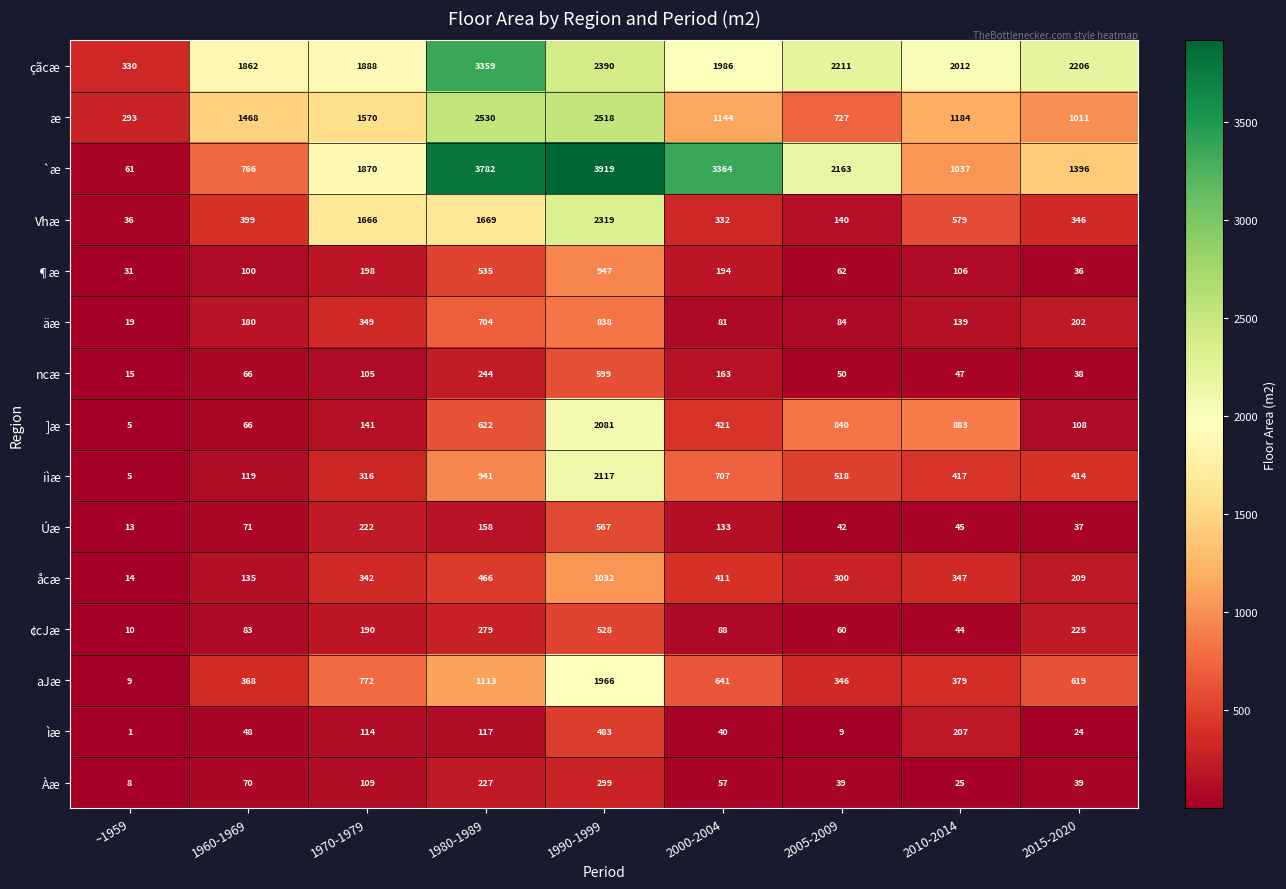

Which label corresponds to the smallest value in the chart?

~1959